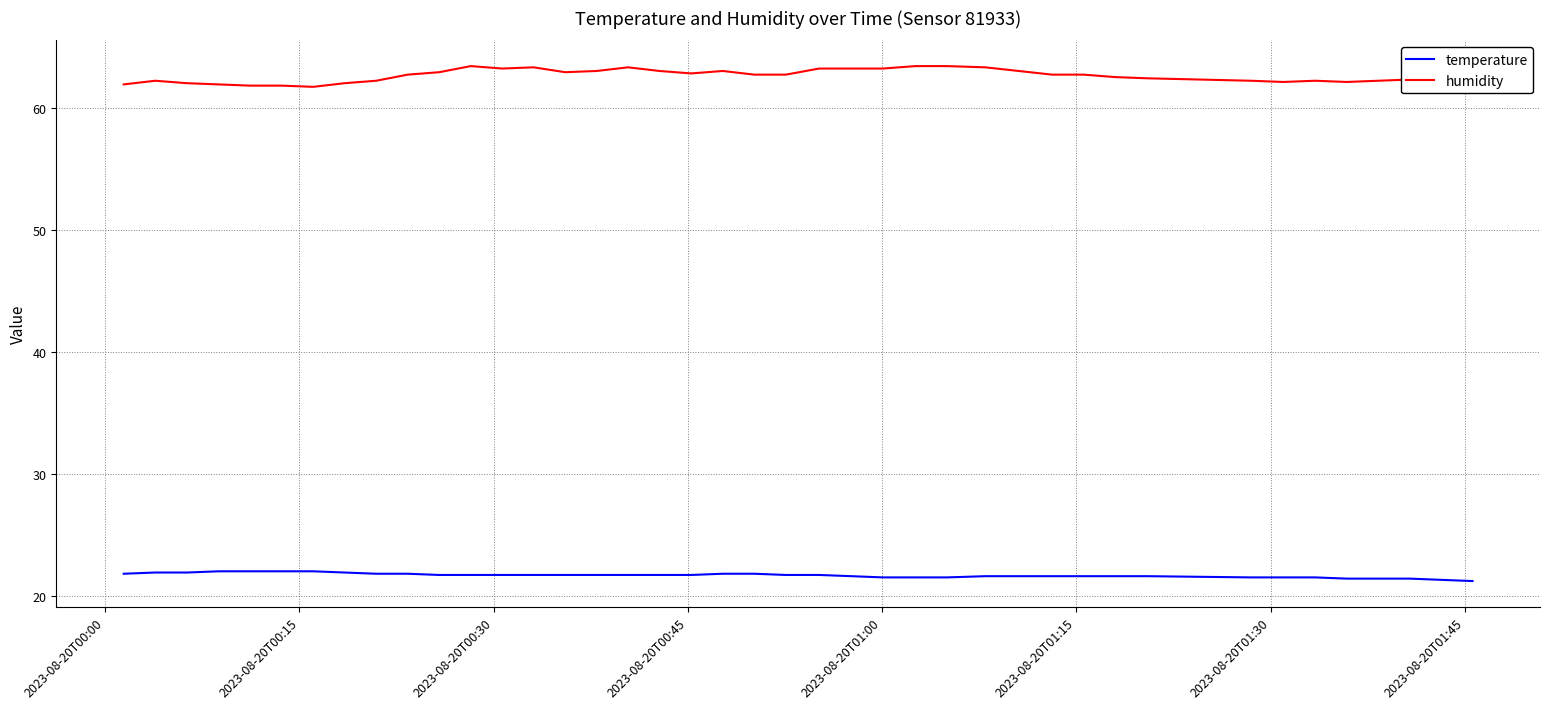

Which series has the largest range (max minus min)?

humidity